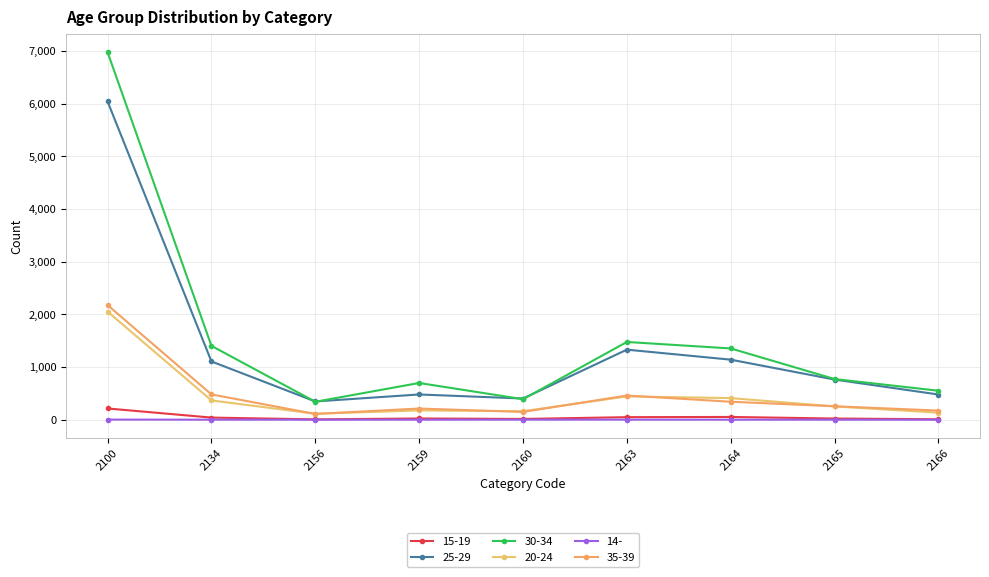

True or false: 25-29 has a value of 163 at 2159.

False